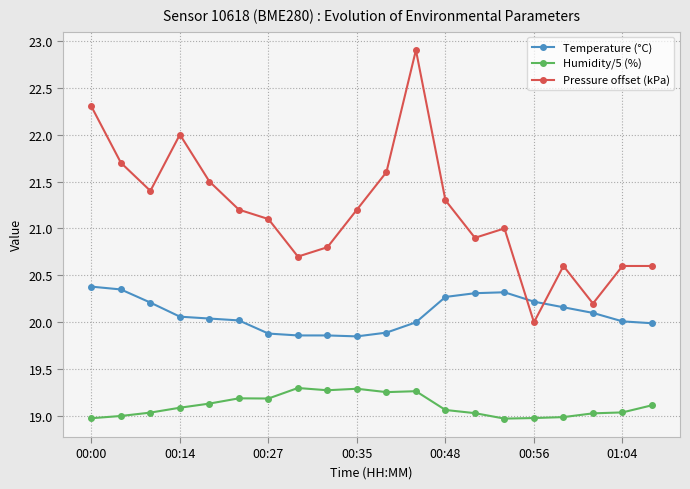

List the series in order of their peak value, lowest first.

Humidity/5 (%), Temperature (°C), Pressure offset (kPa)